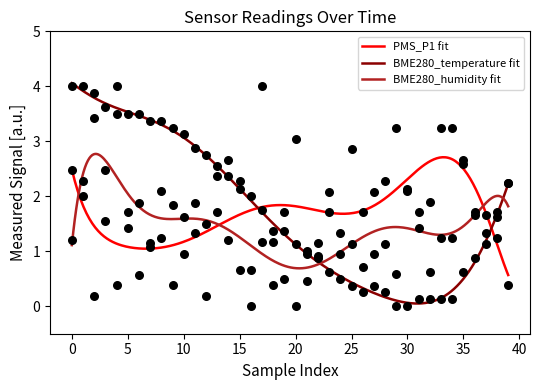

Which series contains the lowest Y value?

PMS_P1